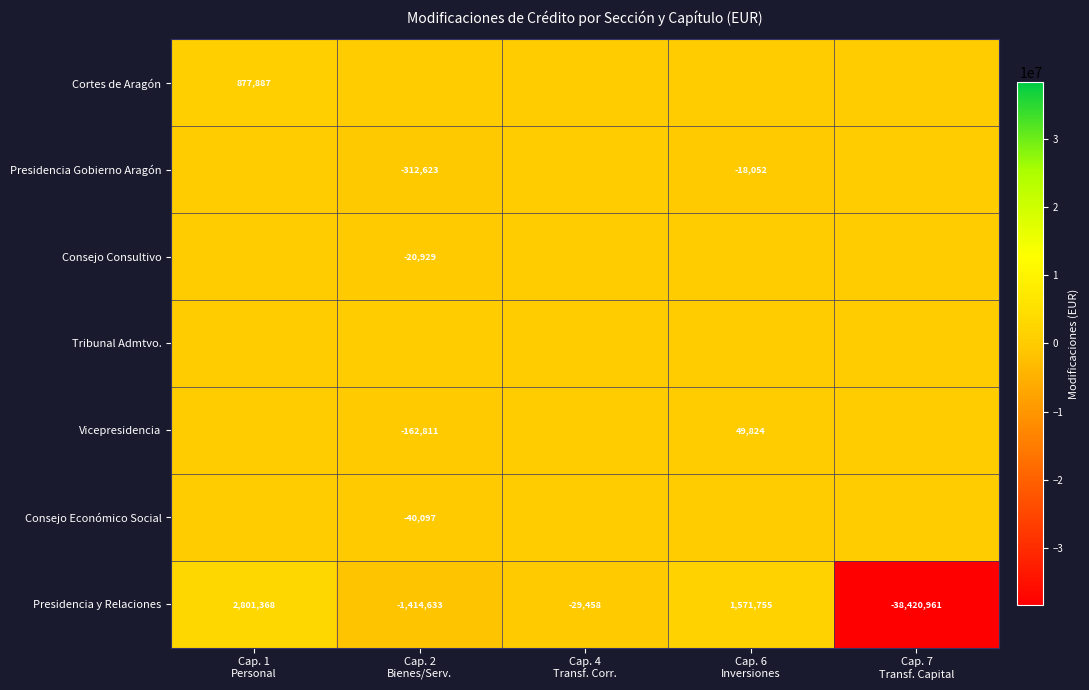

How many data points in Presidencia y Relaciones are above -29458?

2